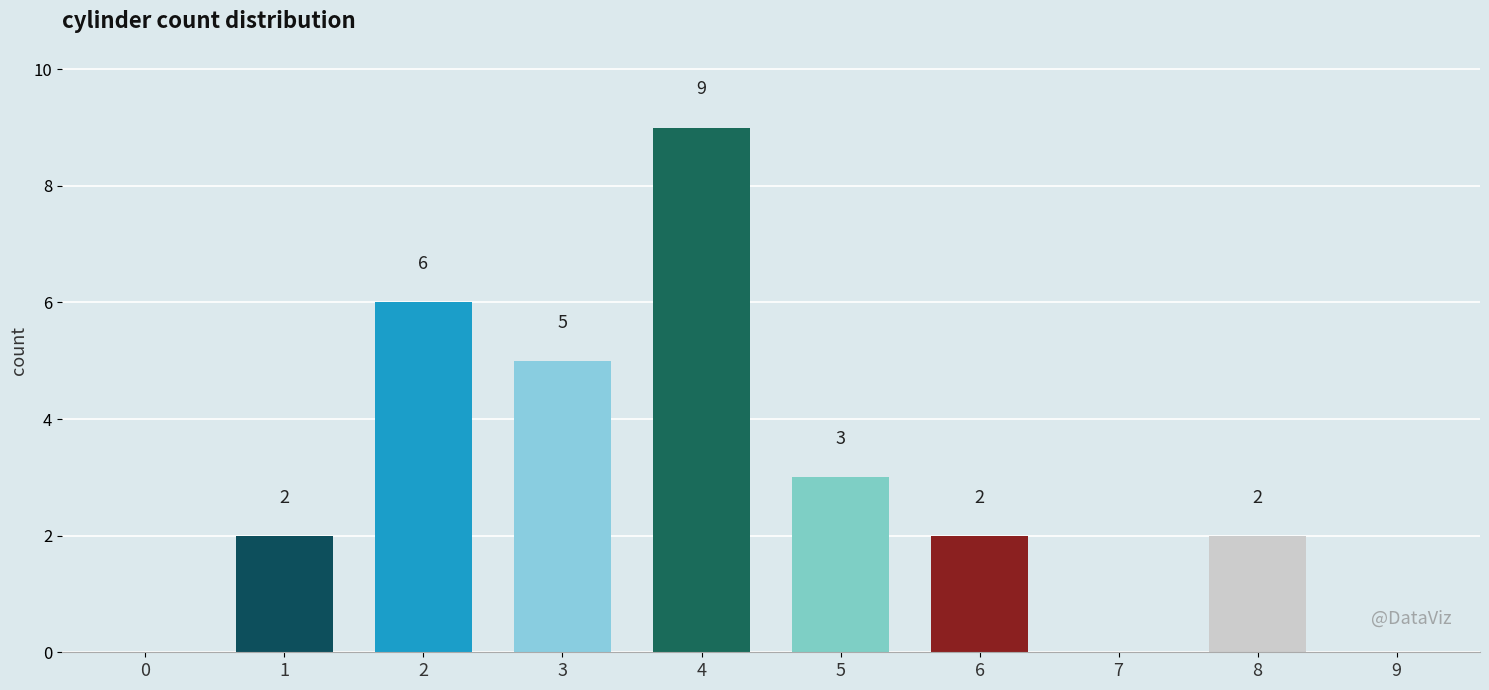

Which has a higher value, 5 or 3?

3